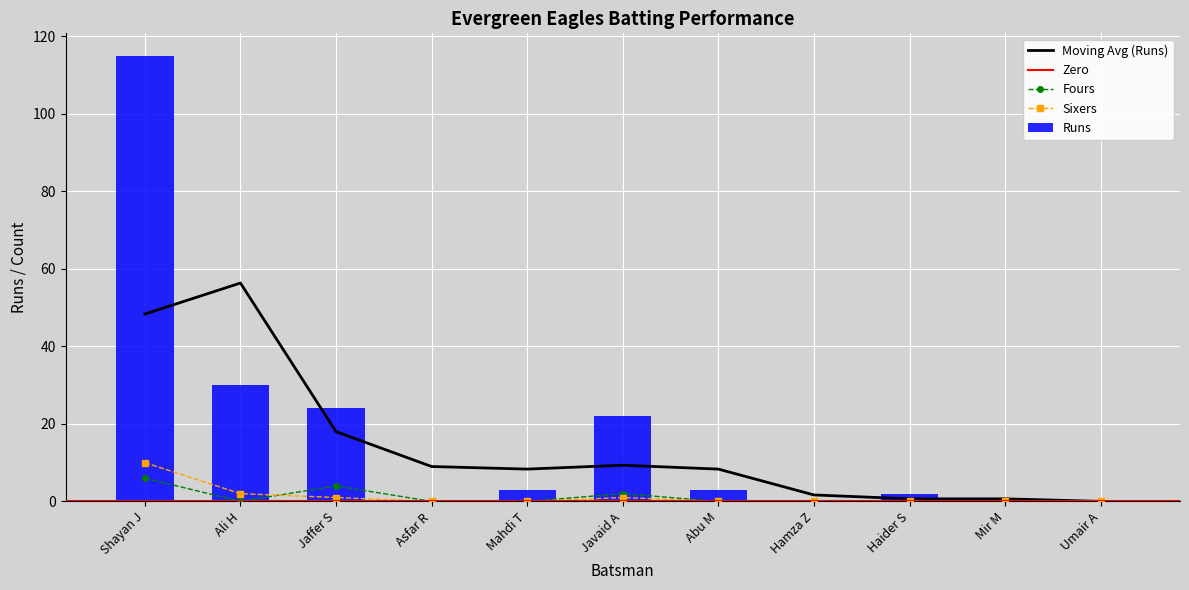

The Runs series shows 6 at Javaid A. True or false?

False